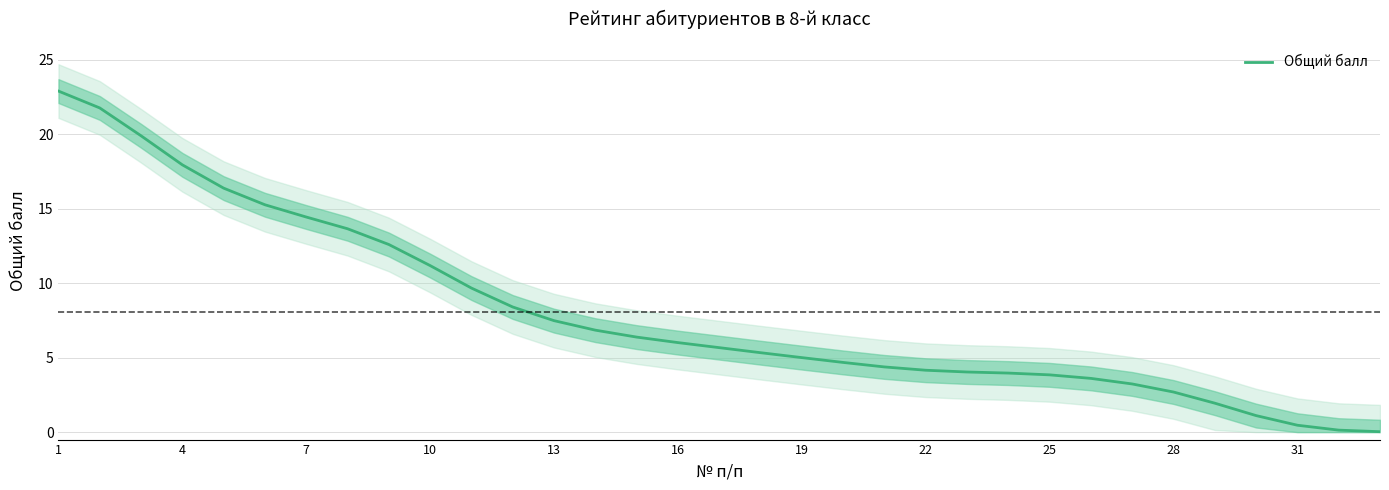

True or false: there are more than 0 points higher than both neighbors.

False